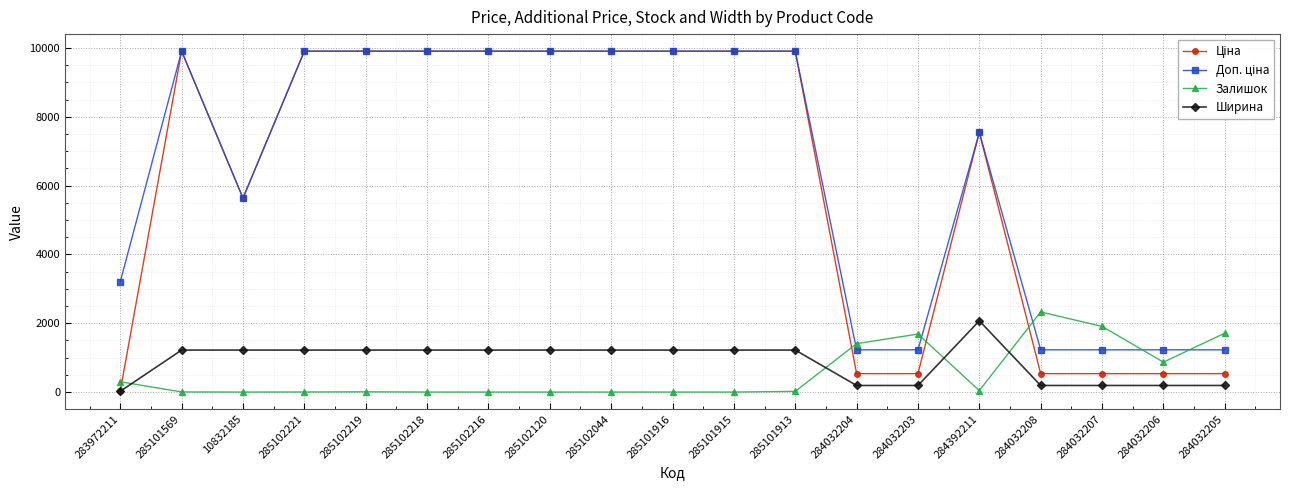

What is the value of the Ширина point at the 8th from the left?

1220.0